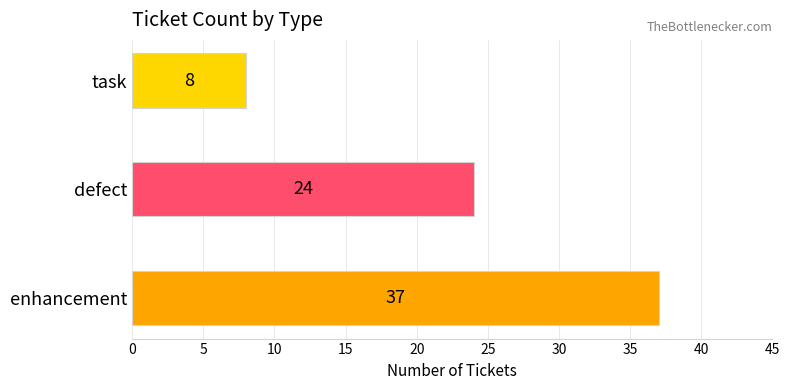

Rank the categories by value from lowest to highest.

task, defect, enhancement